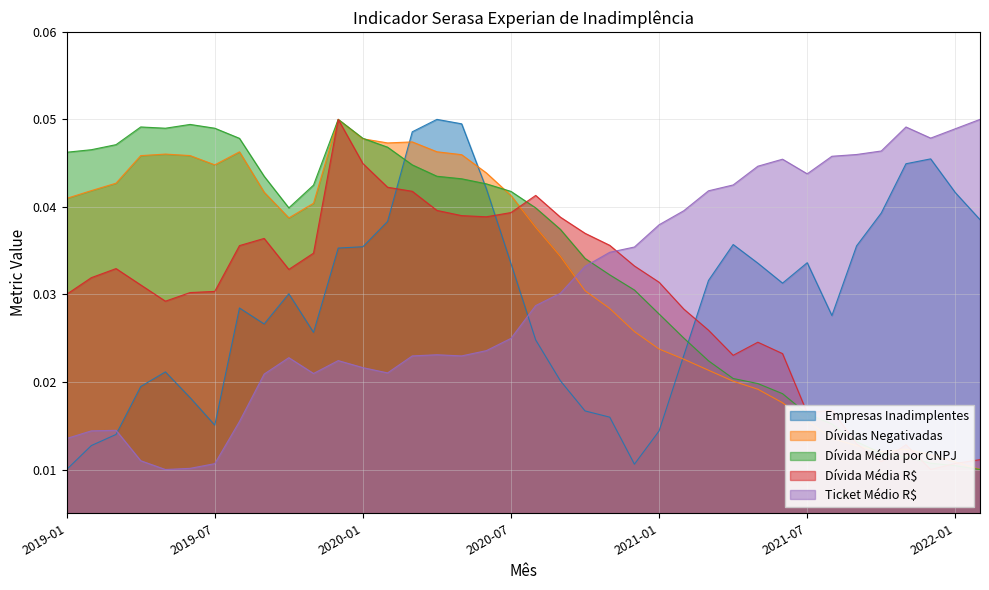

Which series has the widest spread of values?

Empresas Inadimplentes